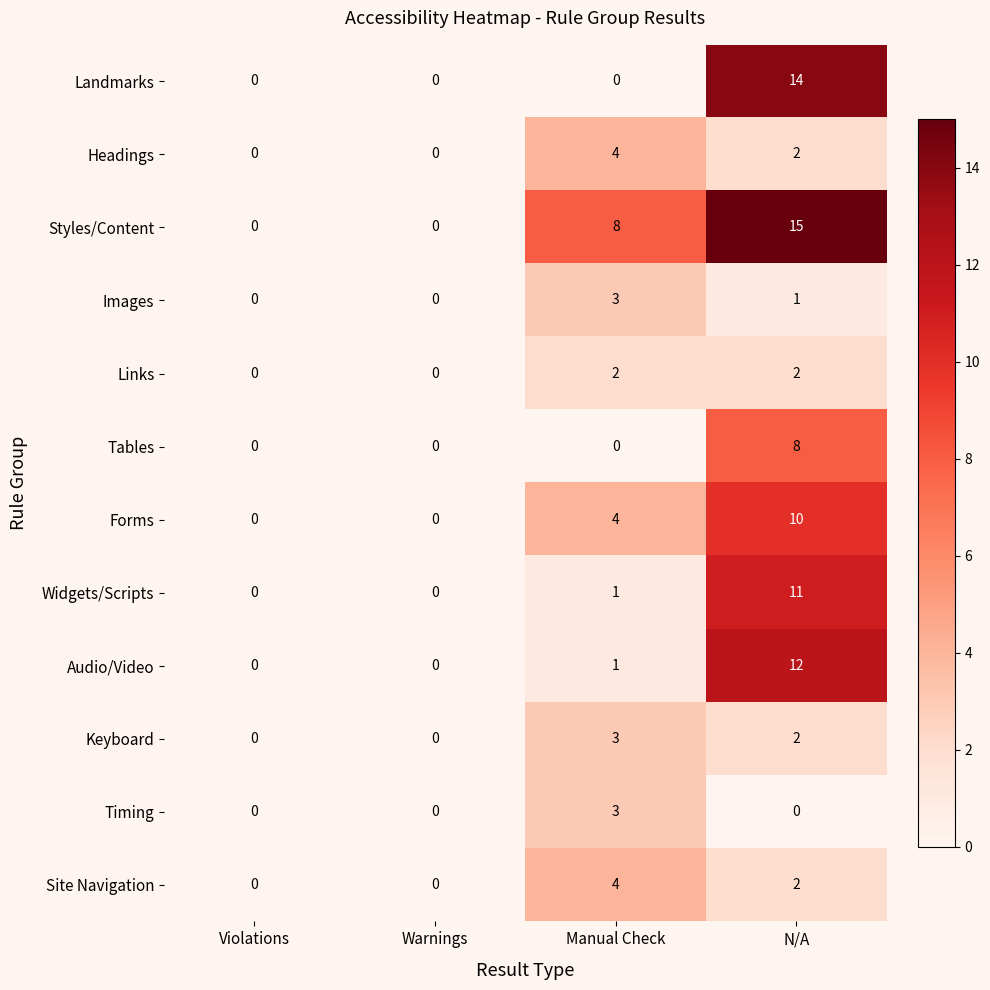

Where is Forms nearest to the value 5?

Manual Check